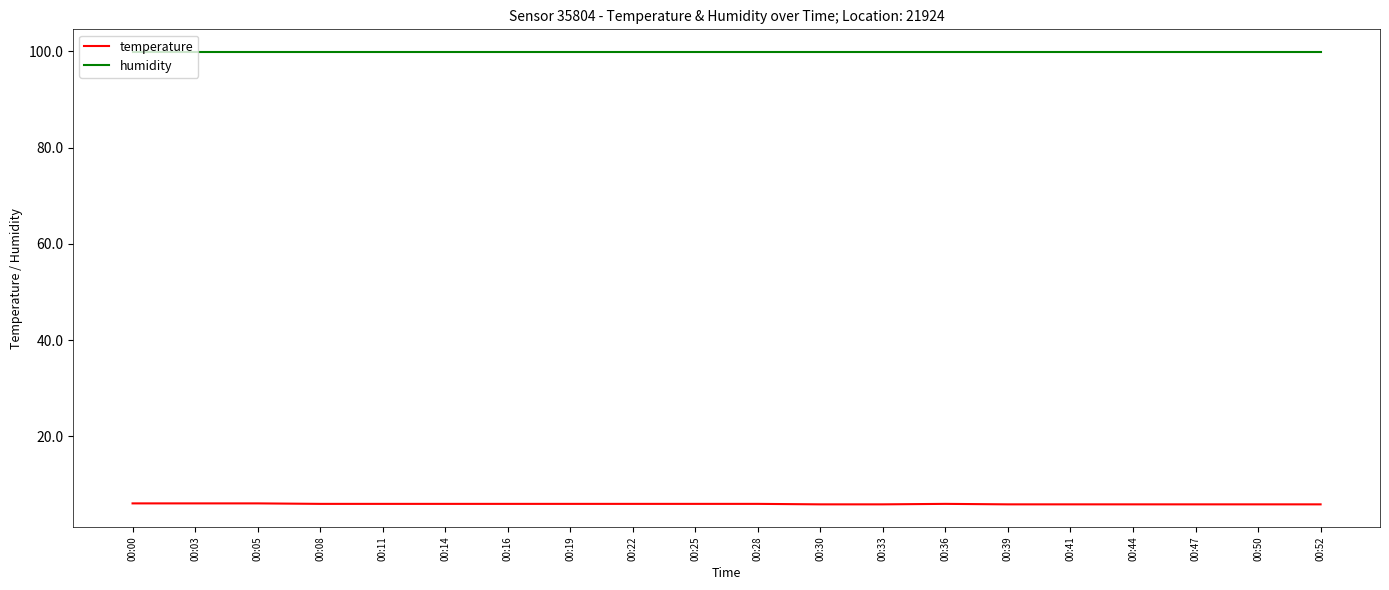

True or false: temperature and humidity cross at least once.

False